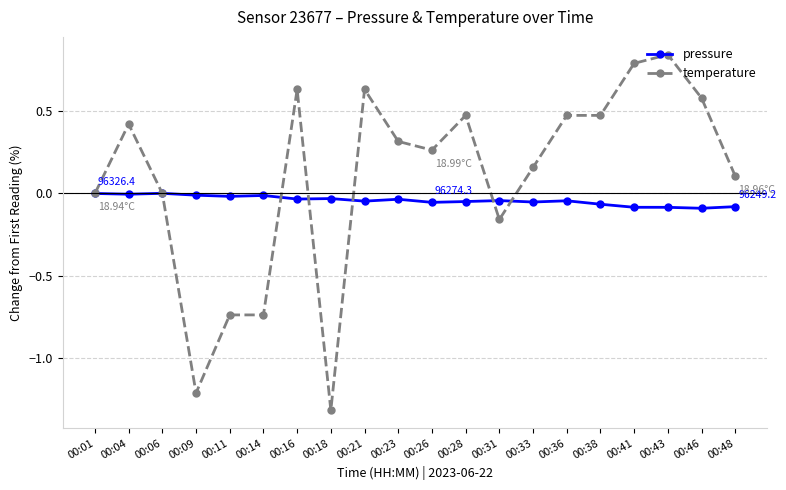

At which category does temperature reach its first local peak?

00:04